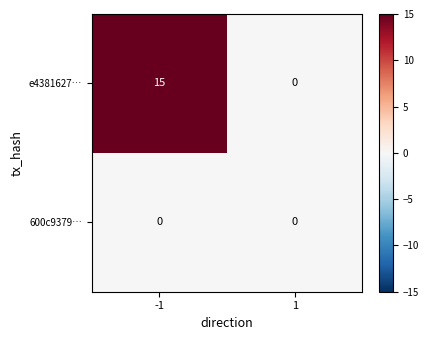

Which series has the largest range (max minus min)?

e4381627…